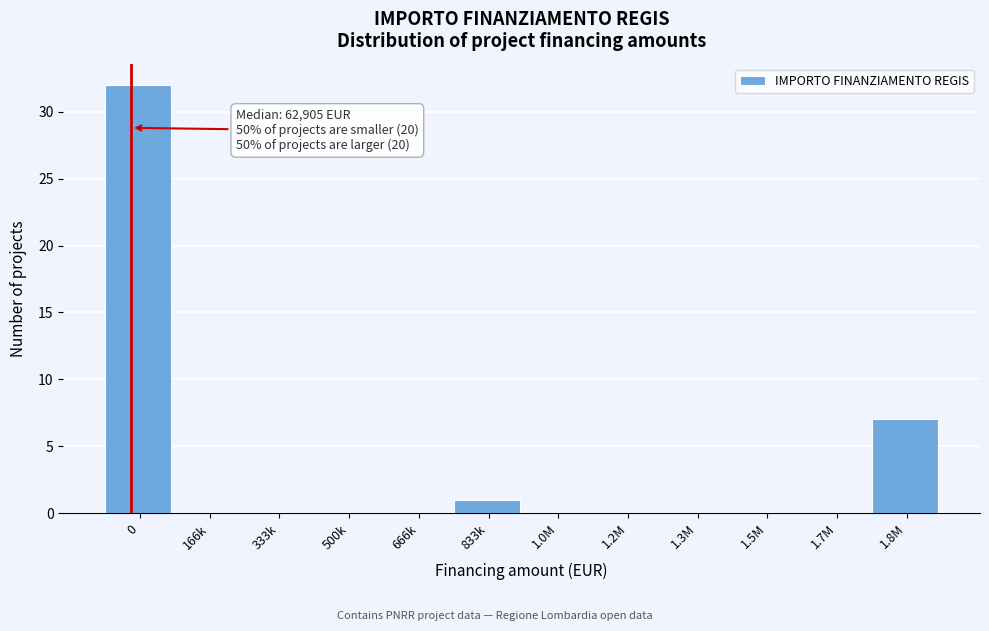

Reading right to left, list all the values displayed in this chart.

1.8M=7	1.7M=0	1.5M=0	1.3M=0	1.2M=0	1.0M=0	833k=1	666k=0	500k=0	333k=0	166k=0	0=32